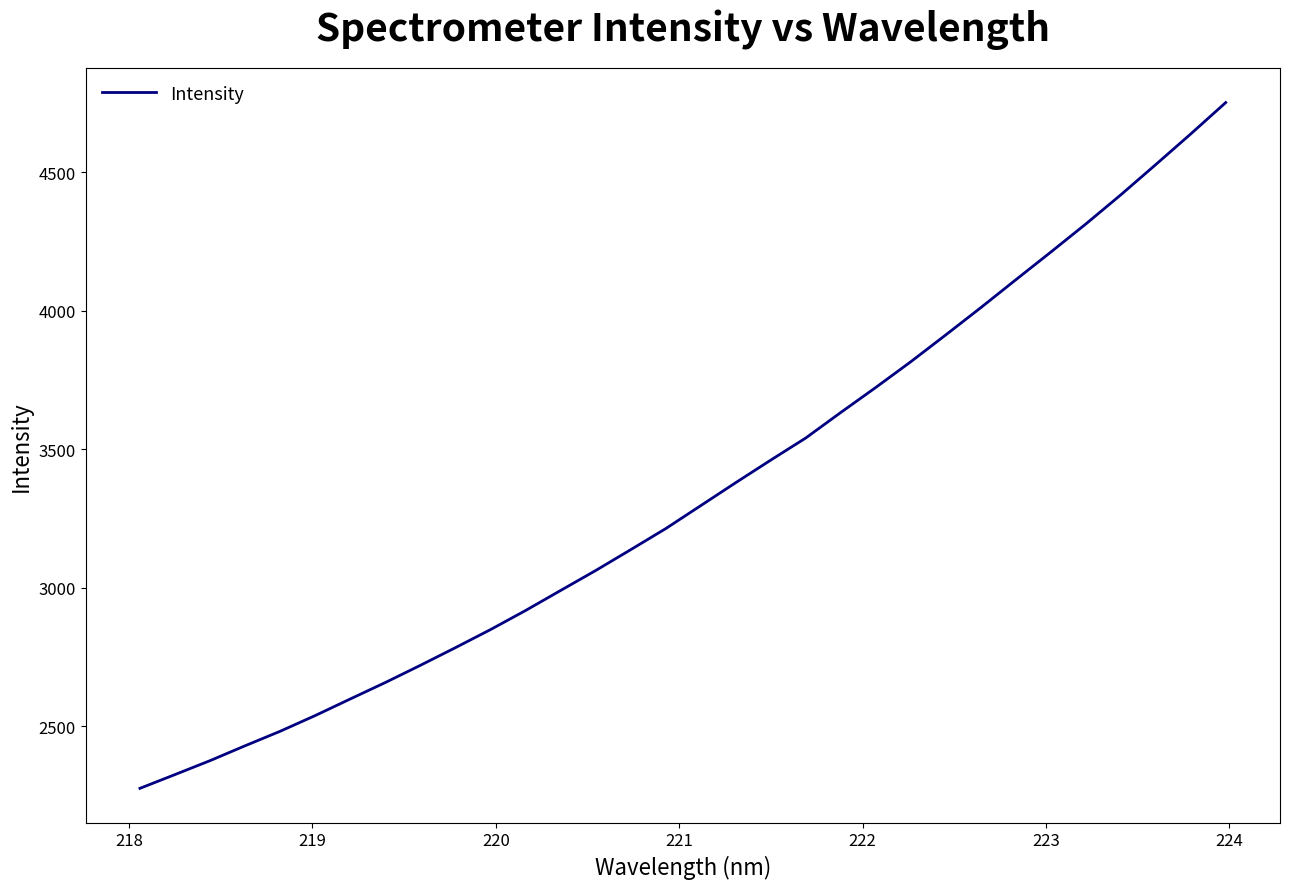

What is the smallest value displayed?

2275.1